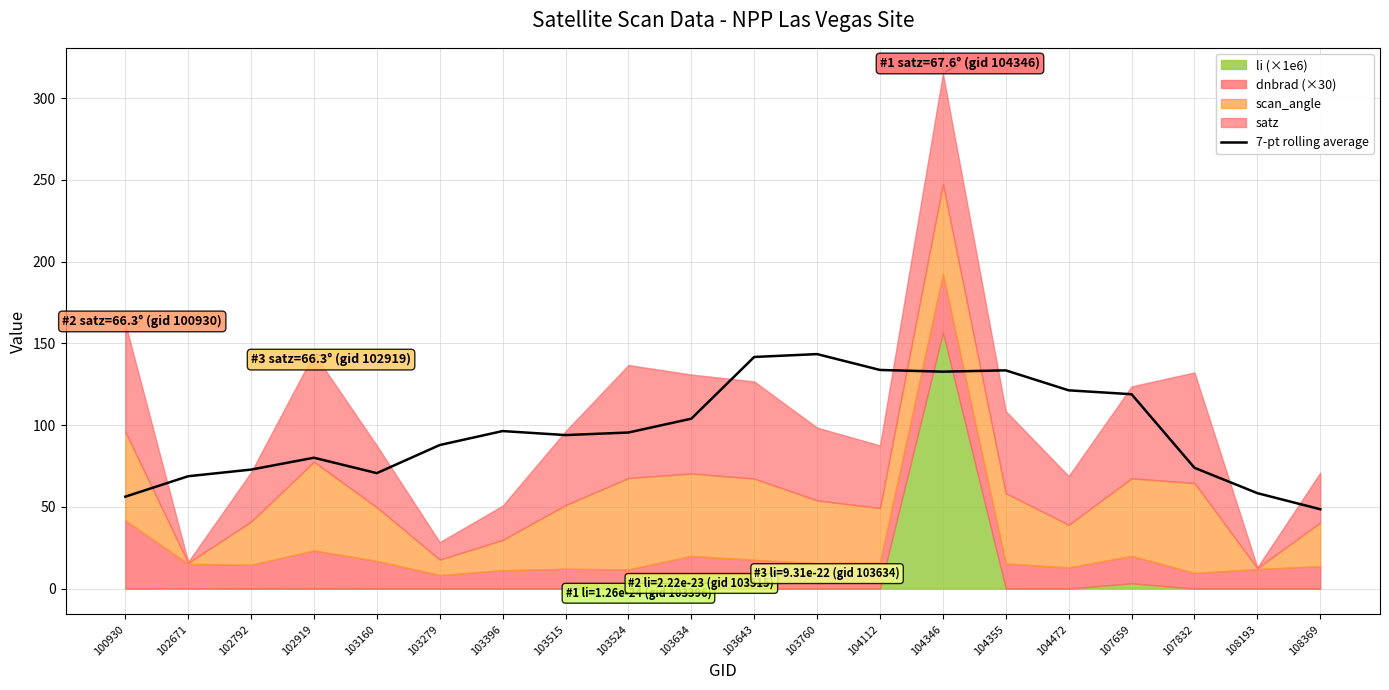

What is the minimum value shown in the chart?

48.6